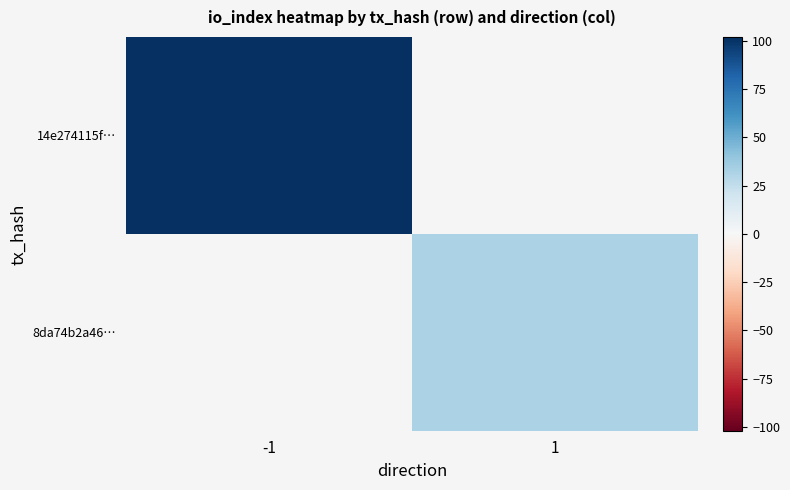

At which category does the chart reach its minimum across all series?

1